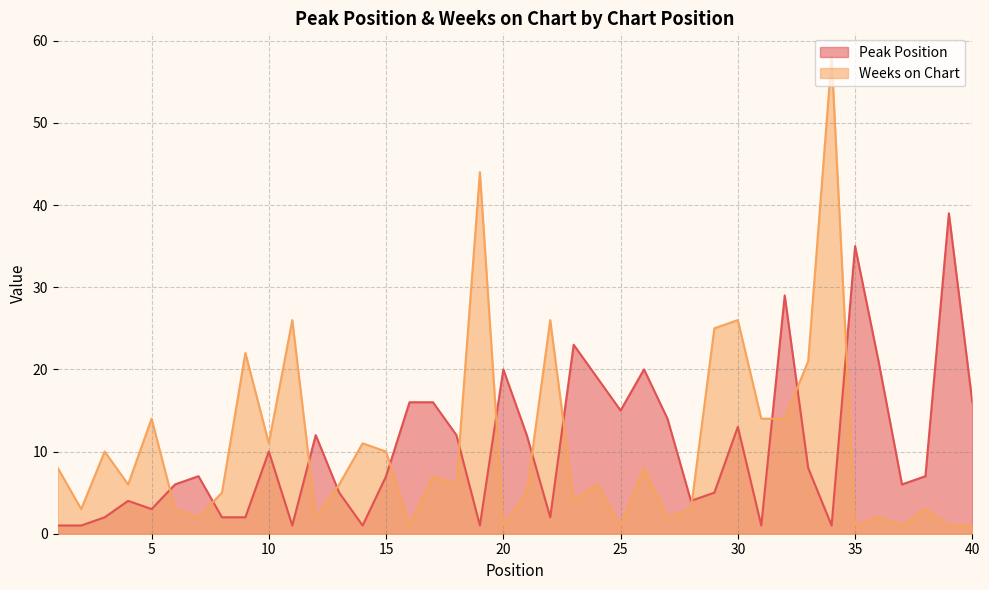

How many lines are shown in the chart?

2